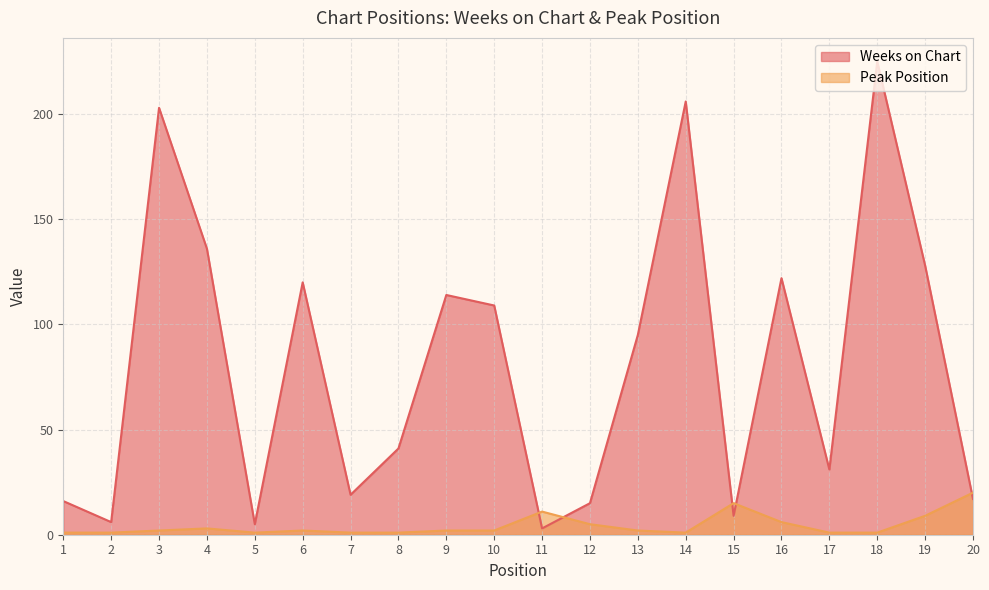

Where do Weeks on Chart and Peak Position first cross each other?

10 and 11